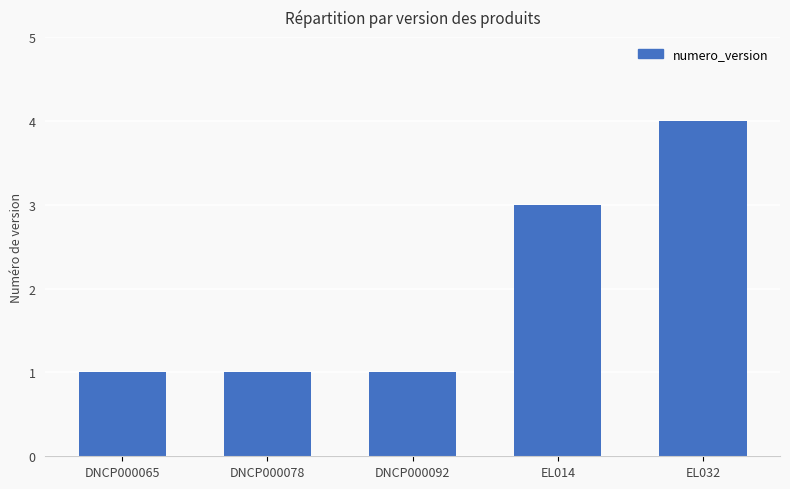

What is the sum of the values at DNCP000065 and DNCP000092?

2